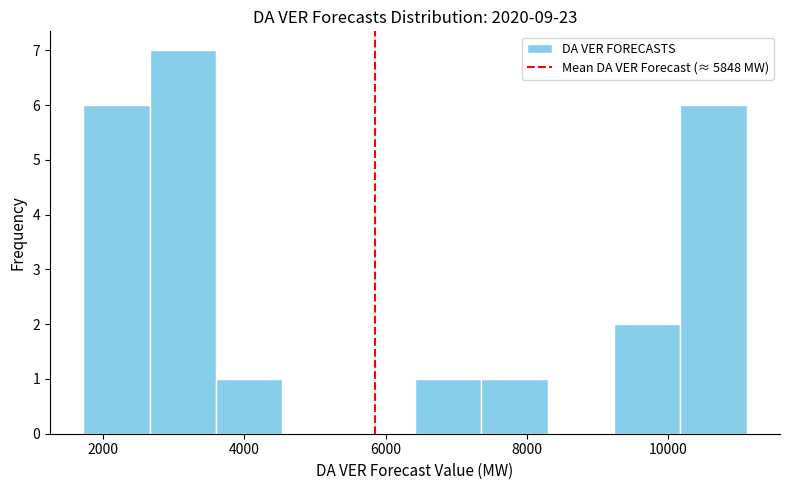

How tall is the bar that spans 1800 to 2600 on the x-axis? Neither the bar edges nor the heights are printed on the chart, so give them approximately, as read against the axes.

6